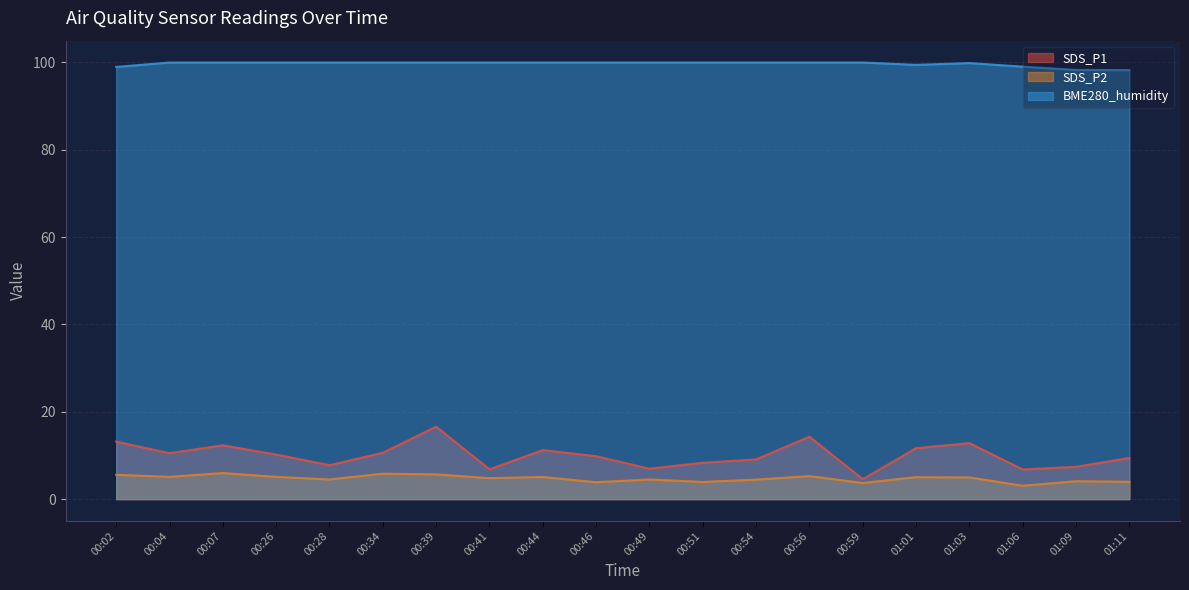

What is the sum of all SDS_P1 values?

200.5